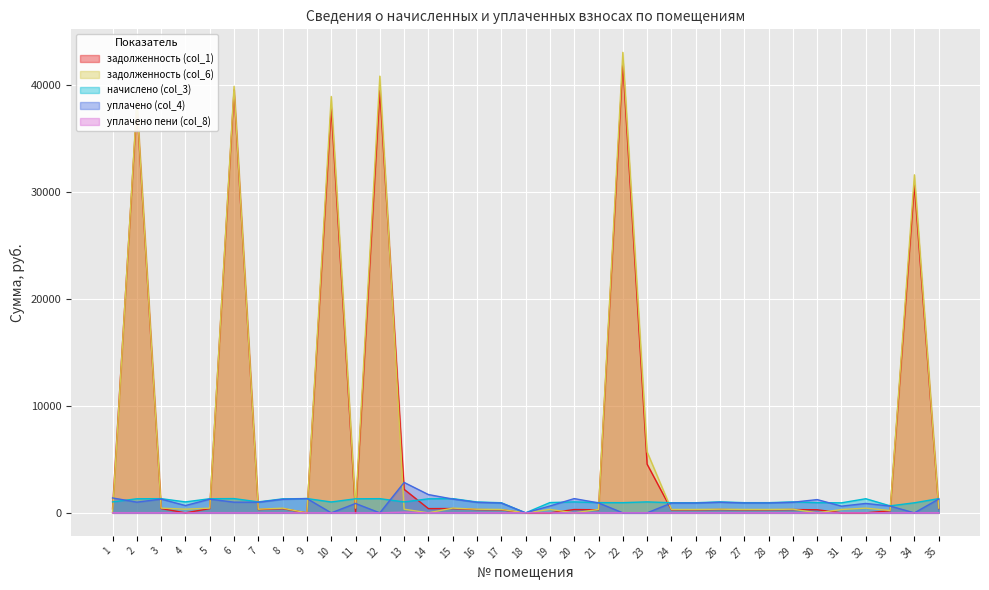

Which category has the lowest value in the уплачено пени (col_8) series?

2